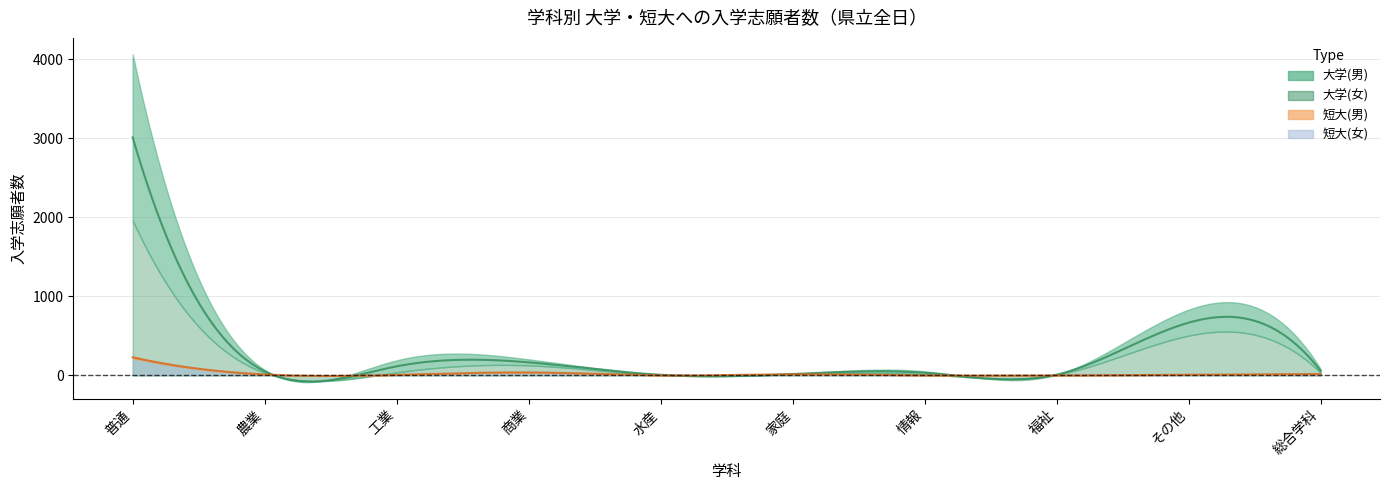

What is the label of the 6th point from the right?

水産